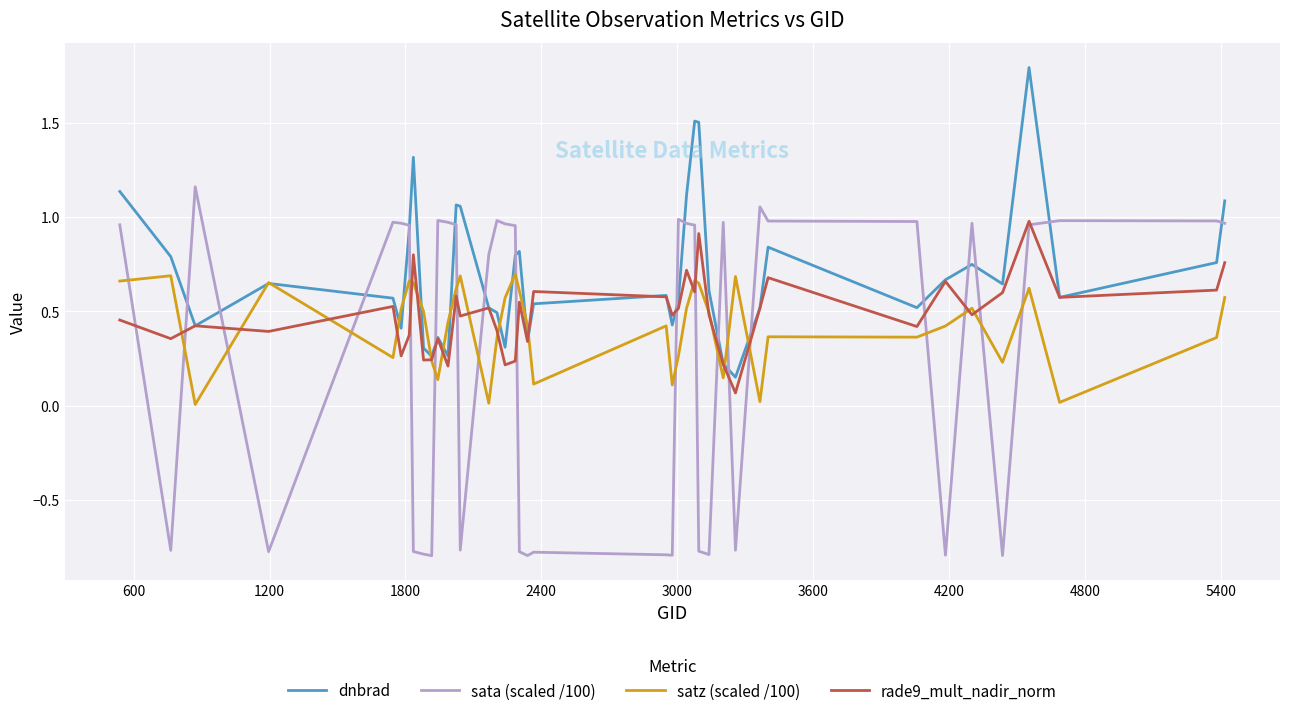

Which series ends up on top after the final intersection of rade9_mult_nadir_norm and sata (scaled /100)?

sata (scaled /100)